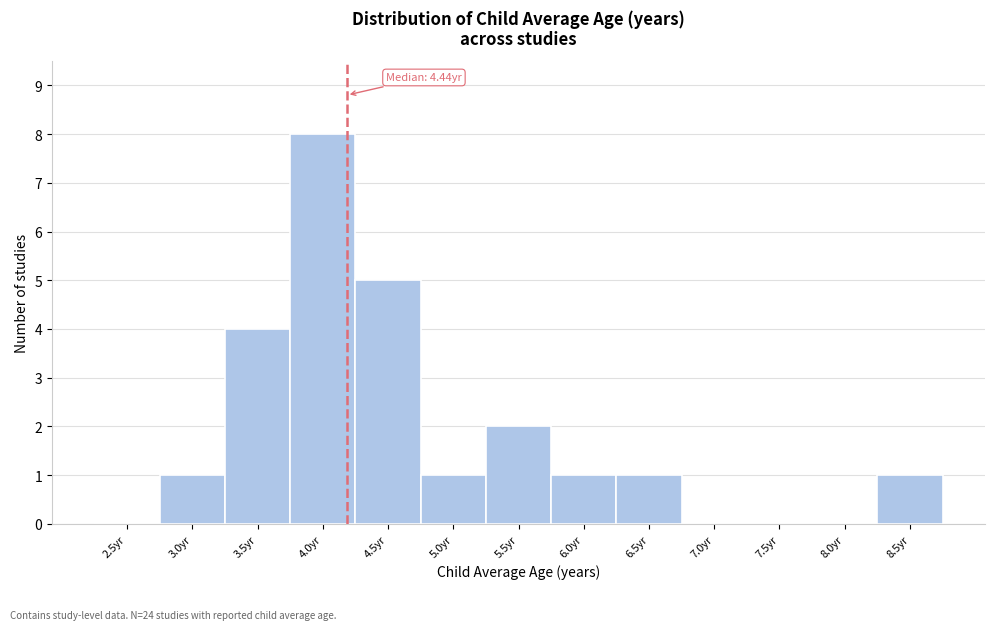

Reading right to left, extract all data points from this chart.

8.5yr=1	8.0yr=0	7.5yr=0	7.0yr=0	6.5yr=1	6.0yr=1	5.5yr=2	5.0yr=1	4.5yr=5	4.0yr=8	3.5yr=4	3.0yr=1	2.5yr=0